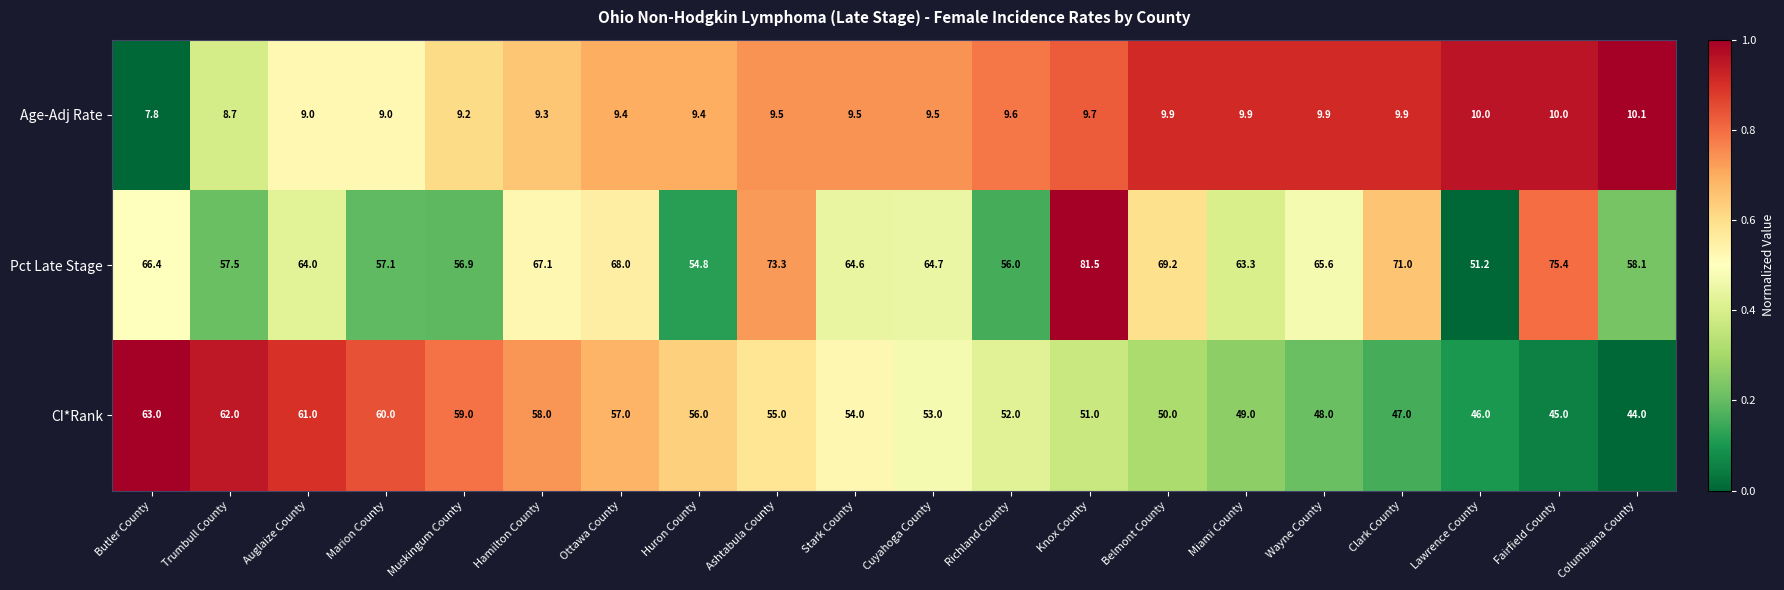

Where does the Pct Late Stage series first go above 64?

Butler County